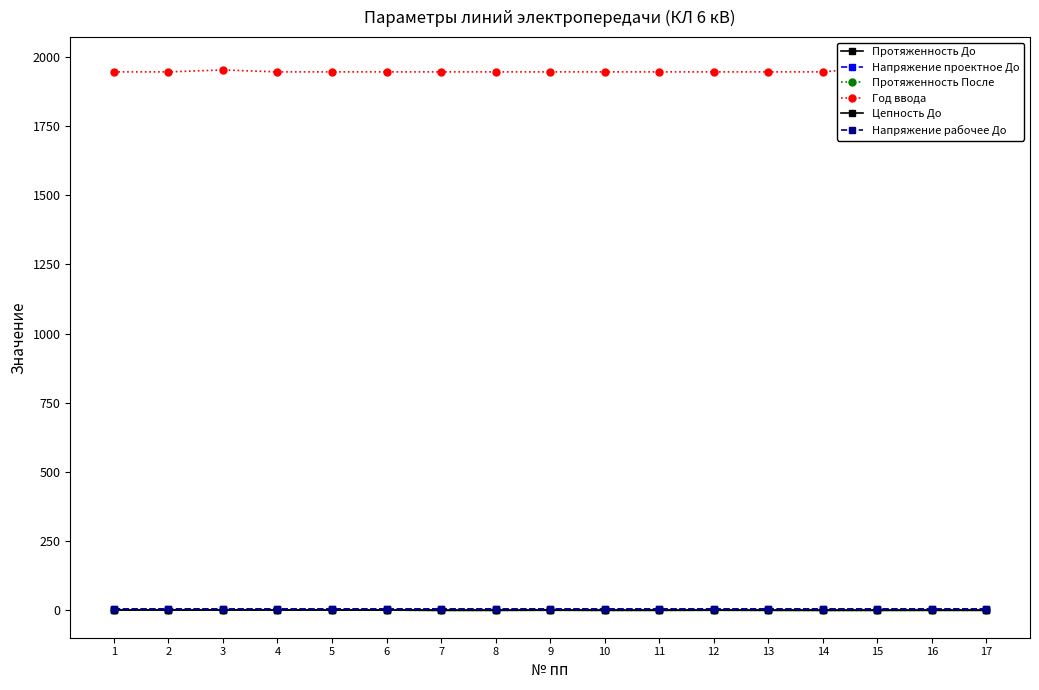

What value does the Протяженность После series have at 16?

0.4